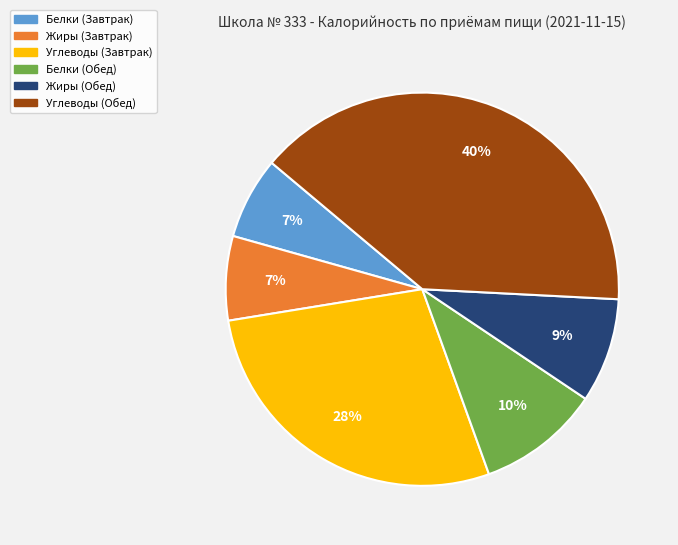

Is there any slice that represents more than half of the pie?

No